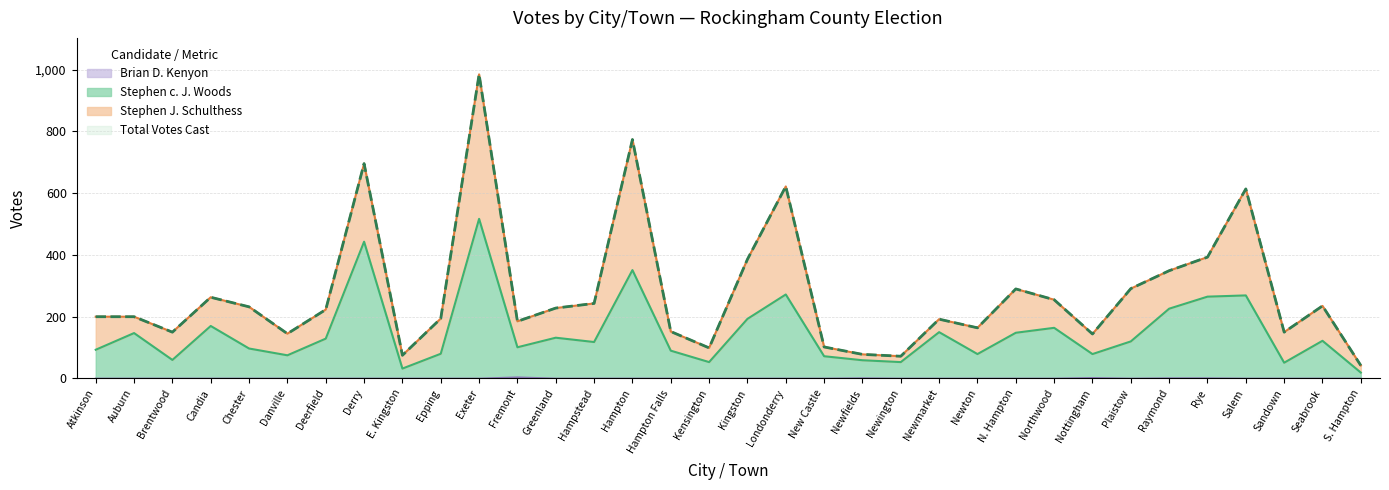

How many lines are shown in the chart?

4